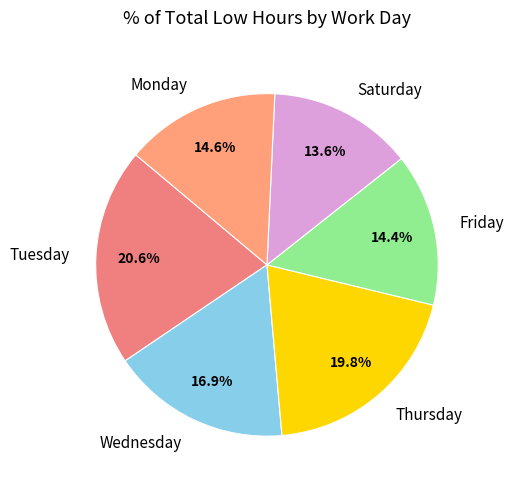

To the nearest percent, what is the difference between the largest and smallest slice percentages?

7%